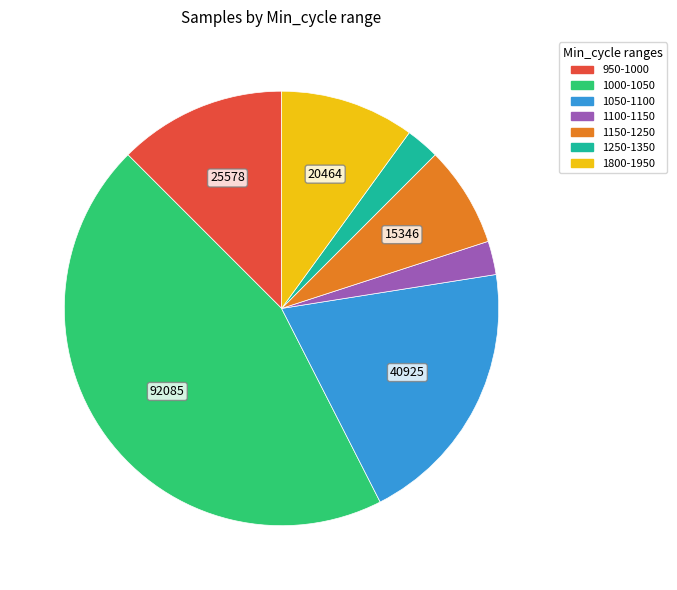

Is there a majority slice in this chart?

No